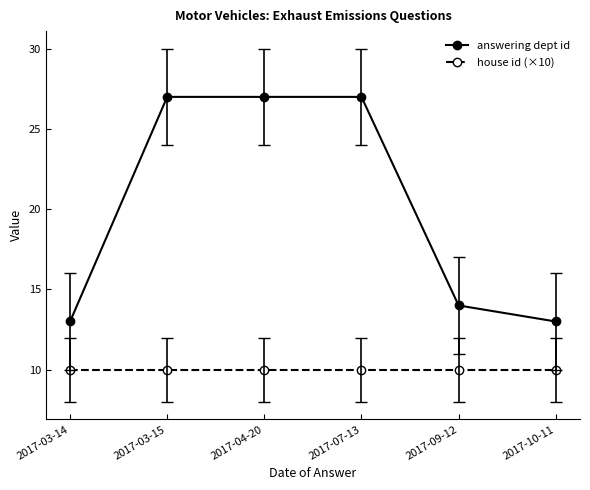

Is it true that house id (×10) equals 10 at 2017-03-15?

True